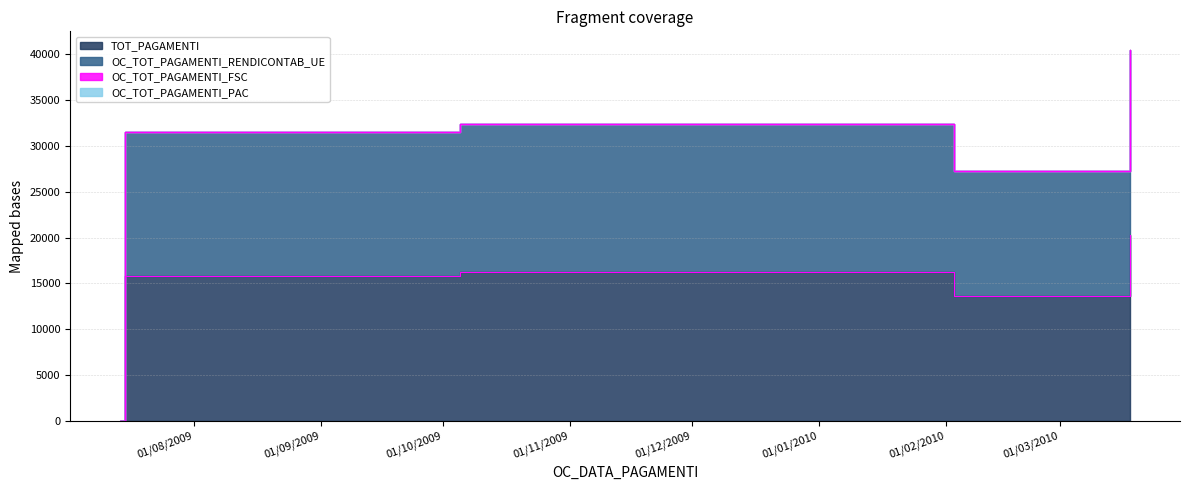

Reading left to right, what are all the values shown in this chart?

TOT_PAGAMENTI: 14/07/2009=0.0	15/07/2009=15770.2	05/10/2009=16197.1	03/02/2010=13619.0	18/03/2010=20232.9
OC_TOT_PAGAMENTI_RENDICONTAB_UE: 14/07/2009=0.0	15/07/2009=31540.4	05/10/2009=32394.2	03/02/2010=27238.0	18/03/2010=40465.9